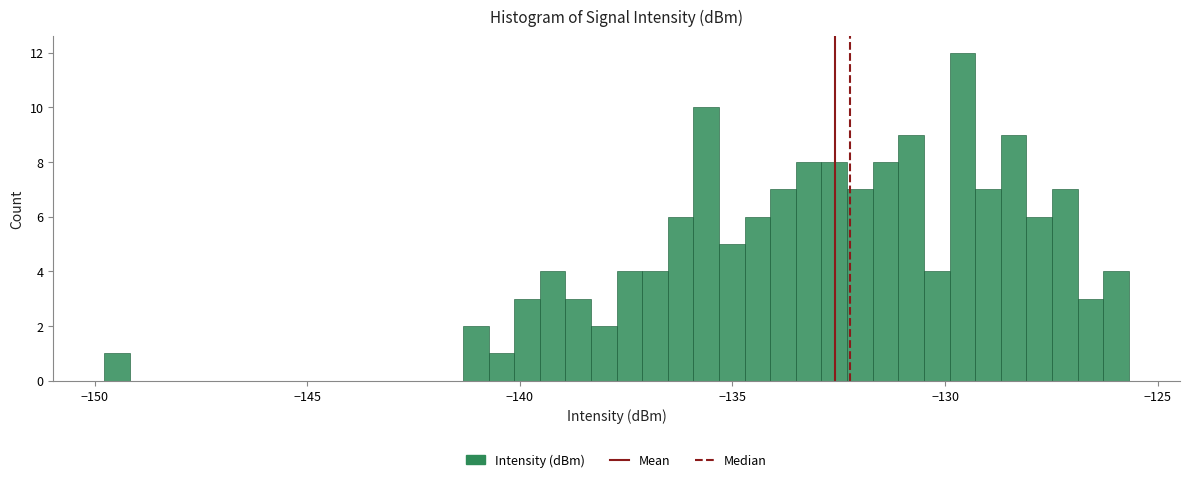

Around what value on the x-axis is the tallest bar? Give the approximate position of its centre, as read against the axis.

-129.5